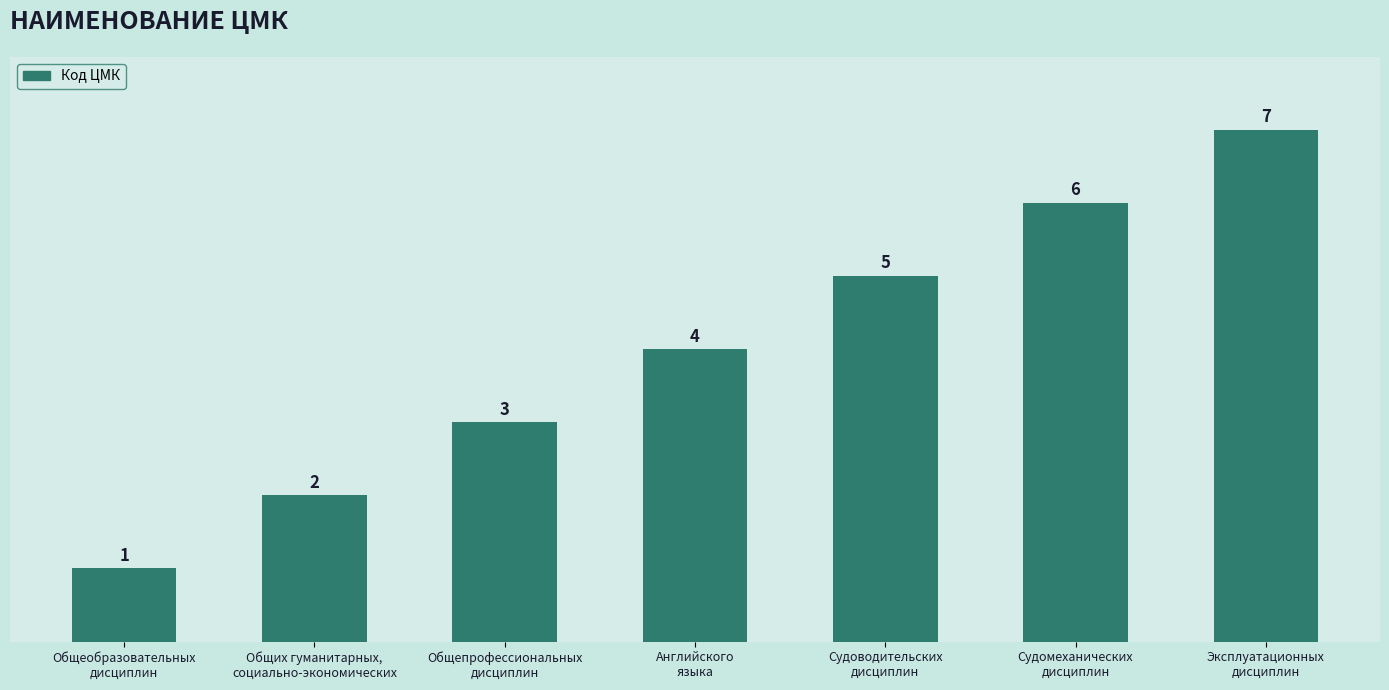

Reading right to left, list all the values displayed in this chart.

7	6	5	4	3	2	1